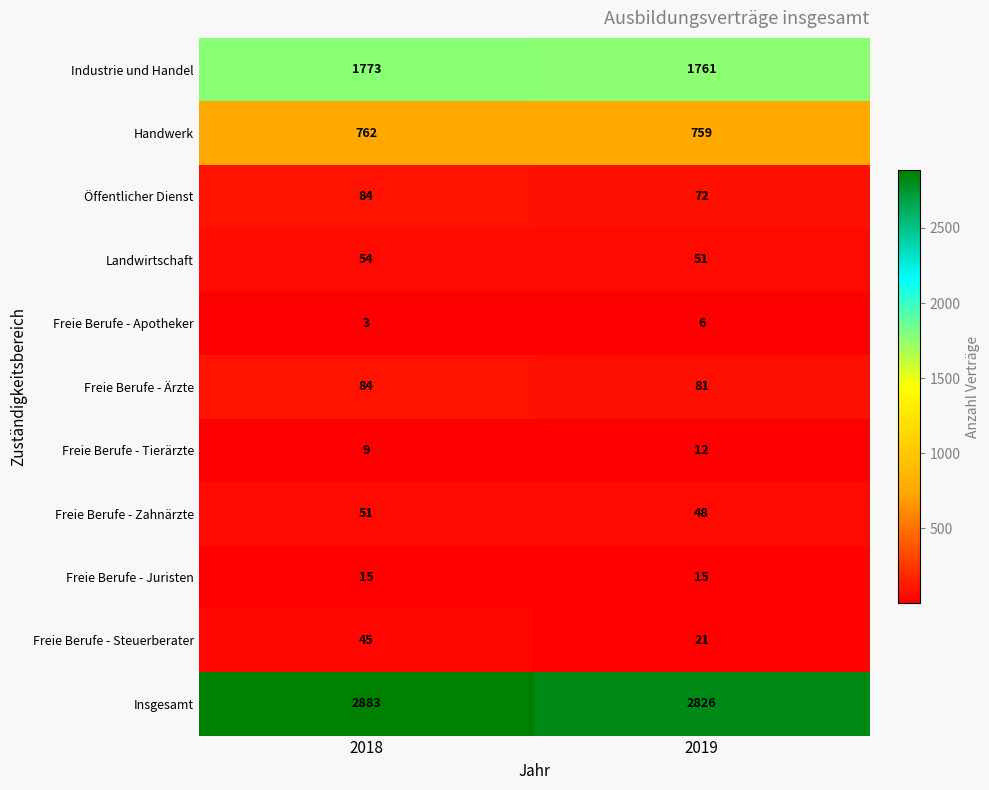

Reading left to right, what are all the values shown in this chart?

Industrie und Handel: 1773	1761
Handwerk: 762	759
Öffentlicher Dienst: 84	72
Landwirtschaft: 54	51
Freie Berufe - Apotheker: 3	6
Freie Berufe - Ärzte: 84	81
Freie Berufe - Tierärzte: 9	12
Freie Berufe - Zahnärzte: 51	48
Freie Berufe - Juristen: 15	15
Freie Berufe - Steuerberater: 45	21
Insgesamt: 2883	2826